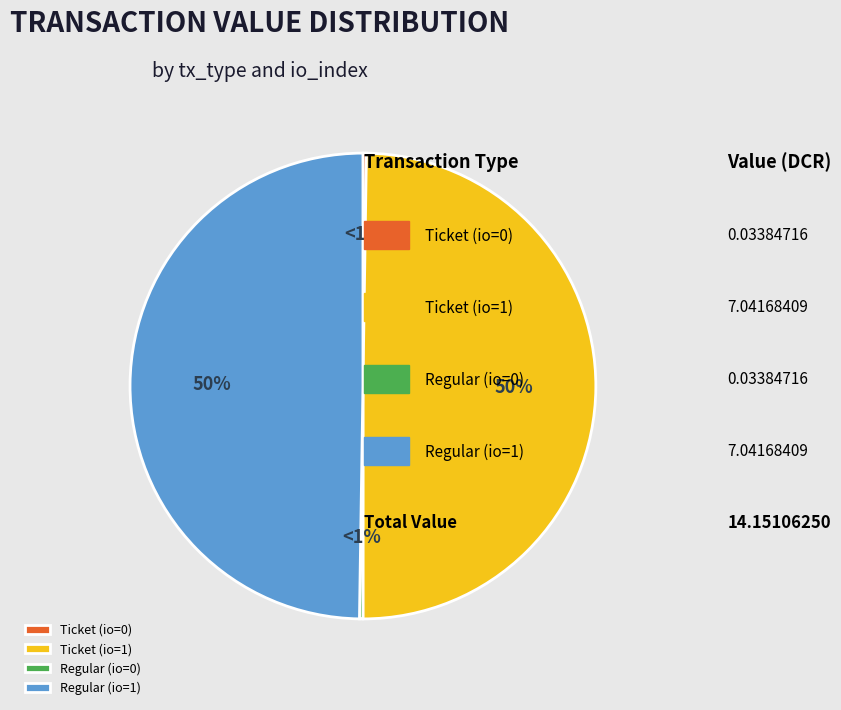

Is it true that Ticket (io=0) is 15% of the pie?

False